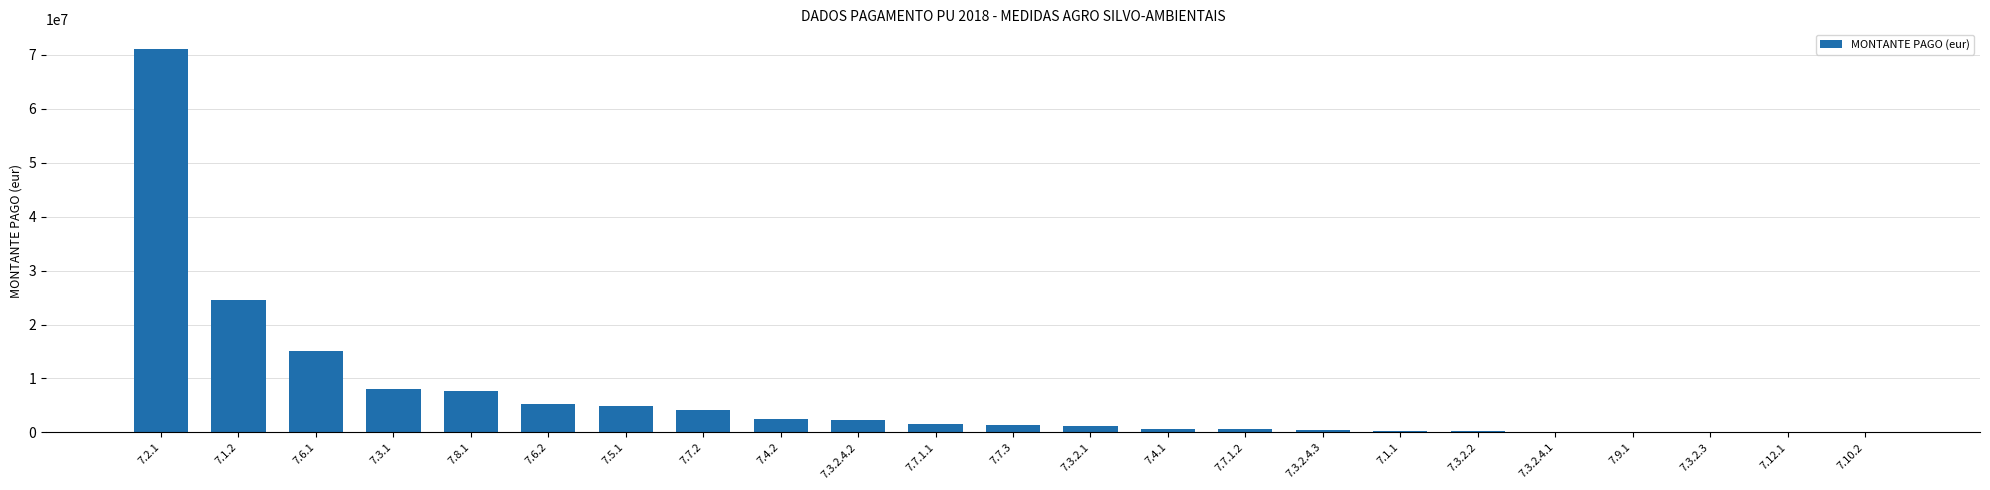

Which category has the highest value across all series?

7.2.1